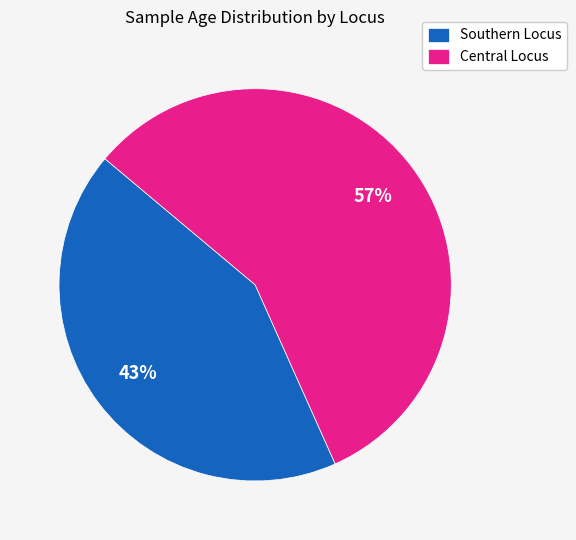

Approximately how many times larger is the value at Central Locus compared to Southern Locus?

1.3